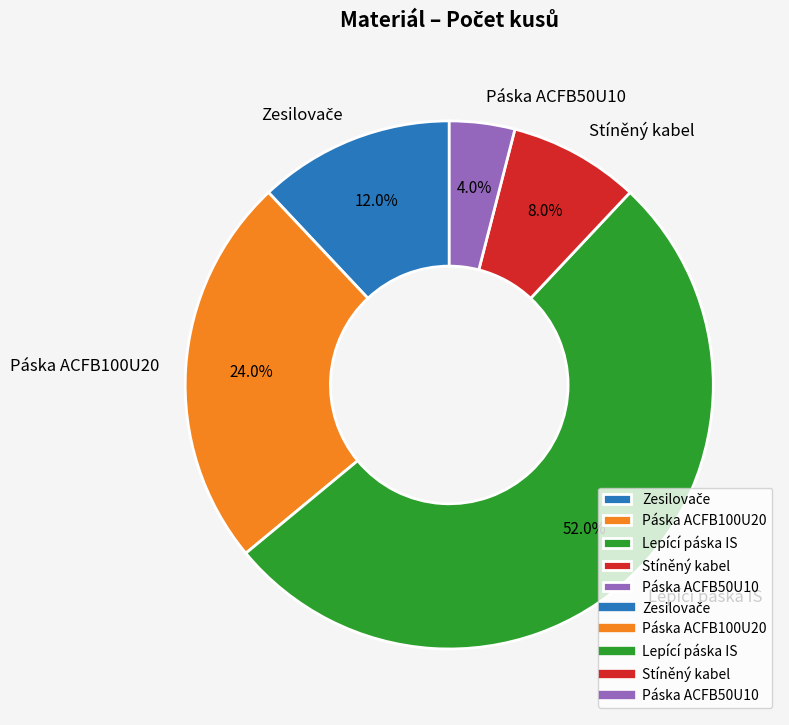

Is Lepící páska IS the majority of the pie?

Yes